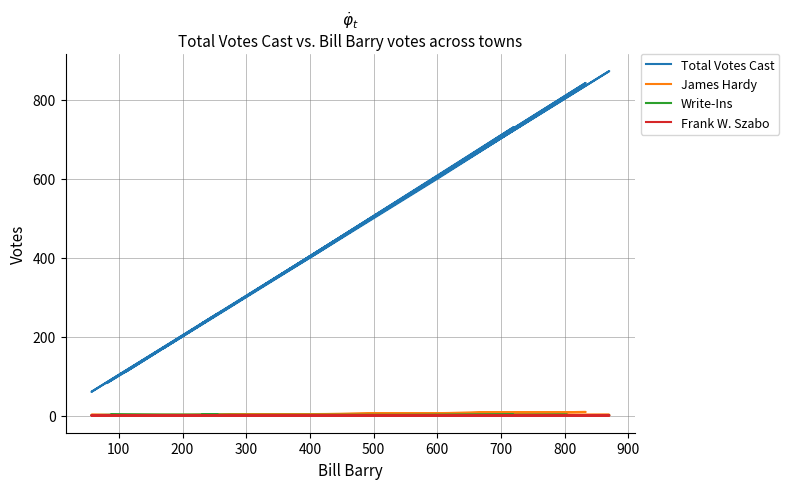

Where does the Write-Ins series first go above 1?

300